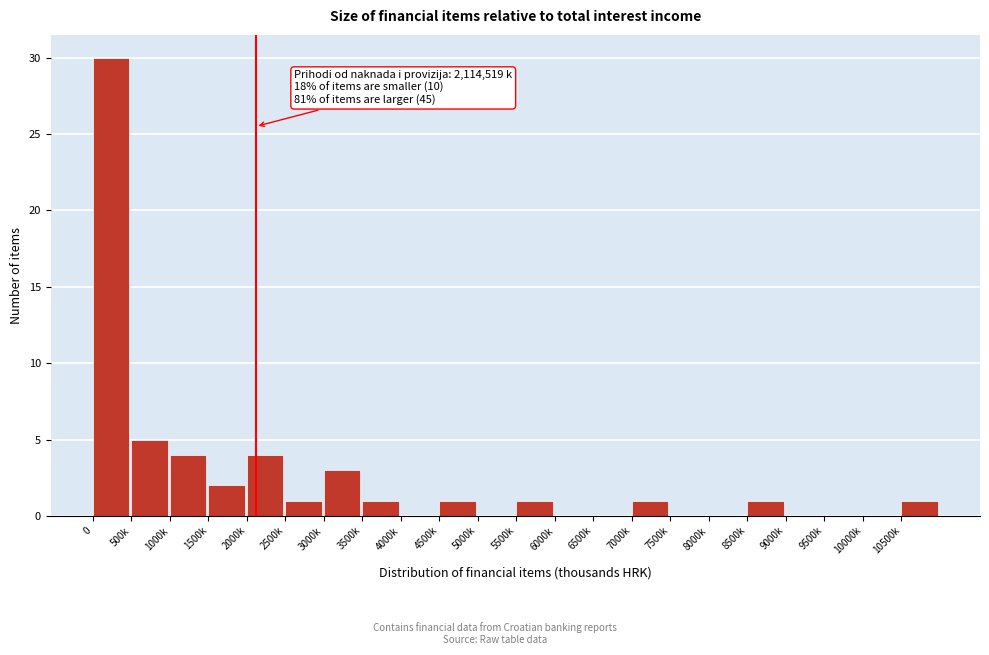

Reading left to right, transcribe all the data shown in this chart.

0=30	500k=5	1000k=4	1500k=2	2000k=4	2500k=1	3000k=3	3500k=1	4000k=0	4500k=1	5000k=0	5500k=1	6000k=0	6500k=0	7000k=1	7500k=0	8000k=0	8500k=1	9000k=0	9500k=0	10000k=0	10500k=1